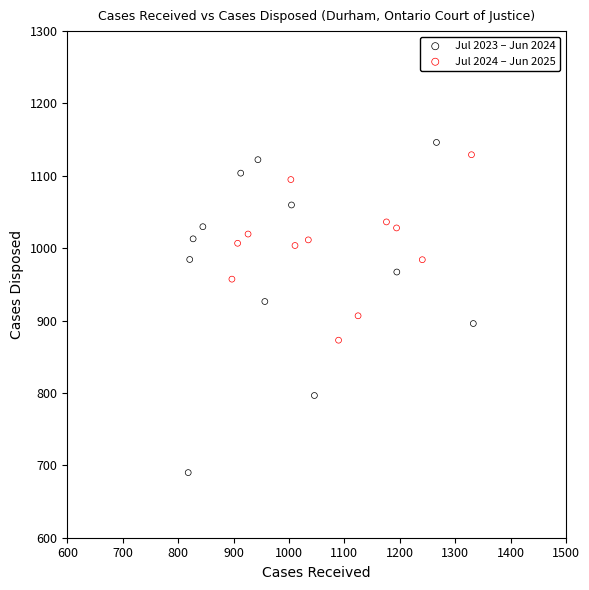

Which series has the widest spread of Y values?

Jul 2023 – Jun 2024